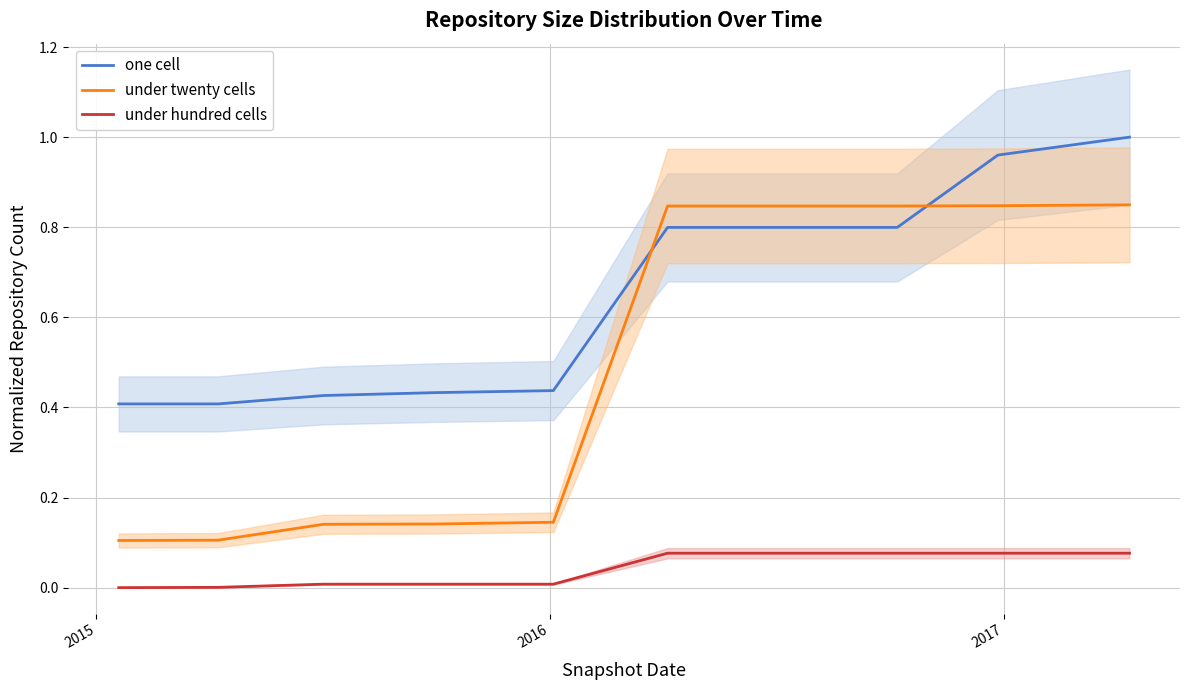

True or false: one cell and under hundred cells intersect in this chart.

False